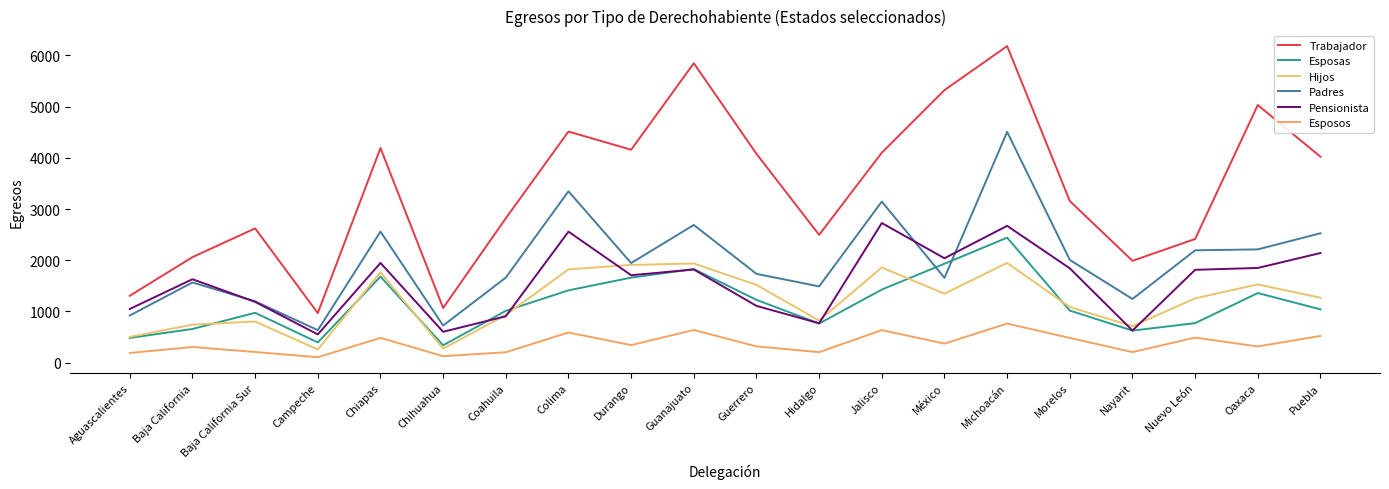

Reading right to left, list all the values displayed in this chart.

Trabajador: 4021	5032	2414	1988	3156	6183	5323	4101	2495	4078	5849	4158	4514	2819	1067	4191	966	2621	2060	1305
Esposas: 1039	1358	770	624	1015	2440	1931	1426	762	1225	1827	1659	1411	1010	337	1679	393	972	656	481
Hijos: 1266	1527	1255	710	1085	1947	1345	1857	820	1517	1935	1908	1821	930	272	1764	254	802	740	501
Padres: 2526	2211	2193	1242	2005	4507	1655	3145	1488	1733	2688	1944	3346	1660	723	2559	633	1196	1565	920
Pensionista: 2140	1848	1812	625	1841	2671	2038	2726	767	1107	1818	1706	2558	904	601	1946	550	1185	1628	1047
Esposos: 520	314	488	204	481	761	370	633	203	315	636	341	587	201	124	482	104	206	304	187